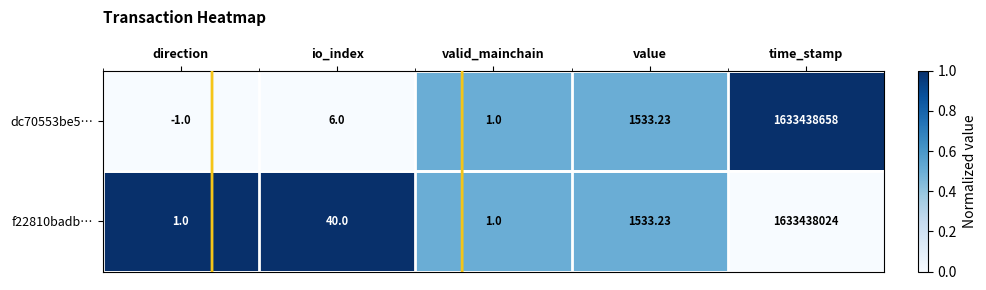

At which label does f22810badb… reach its peak?

time_stamp